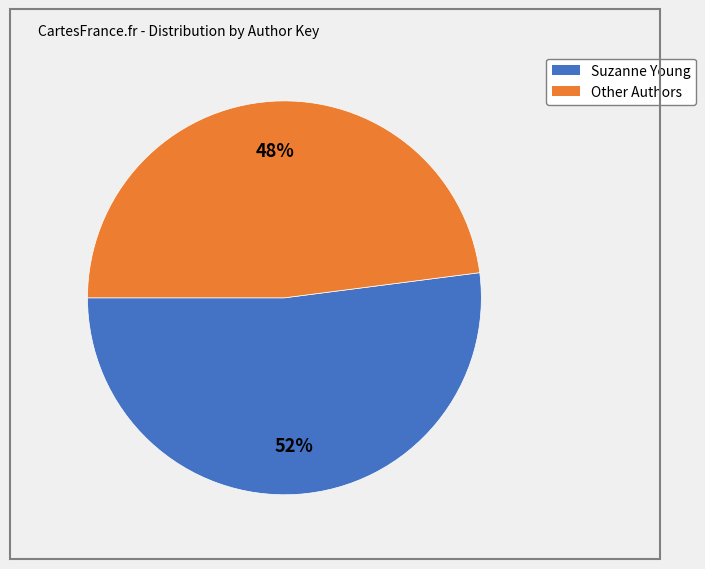

To the nearest percent, what is the difference between the largest and smallest slice percentages?

4%